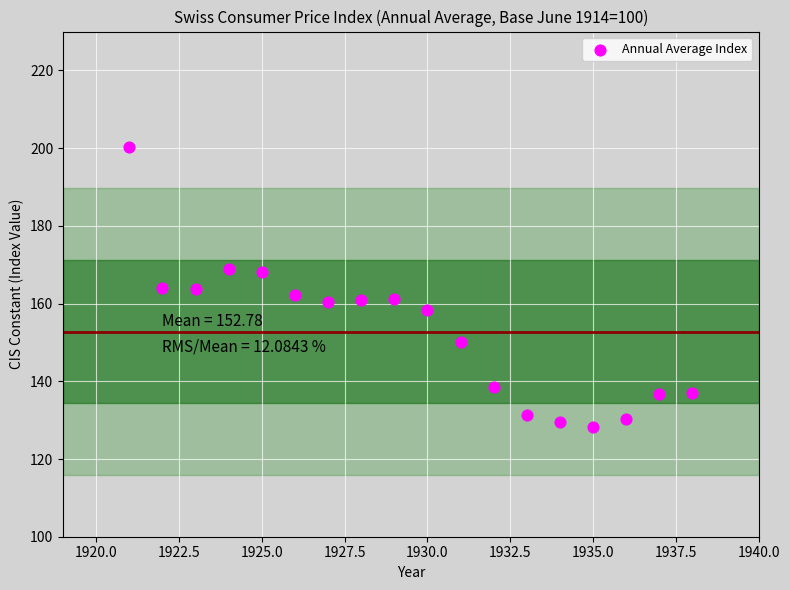

What is the range of Y values (max minus min)?

72.1